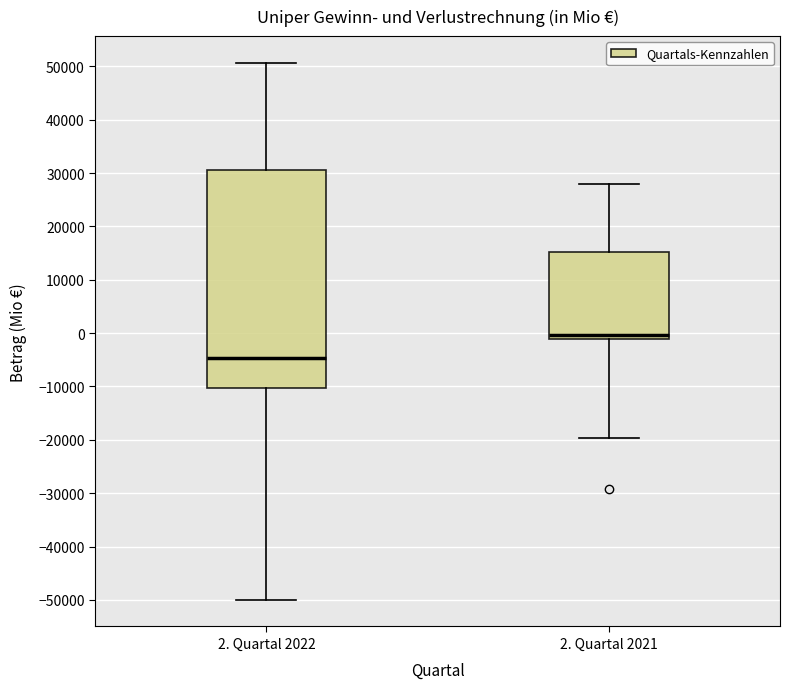

Reading left to right, transcribe this box plot: for each box, give where its median line is, the range the box spans, and where its two whiskers end, as read against the y-axis. The values are not printed on the chart, so give them approximately, as read against the axis.

2. Quartal 2022: median -5000, box -10000 to 31000, whiskers -50000 to 51000
2. Quartal 2021: median 0, box -1000 to 15000, whiskers -20000 to 28000